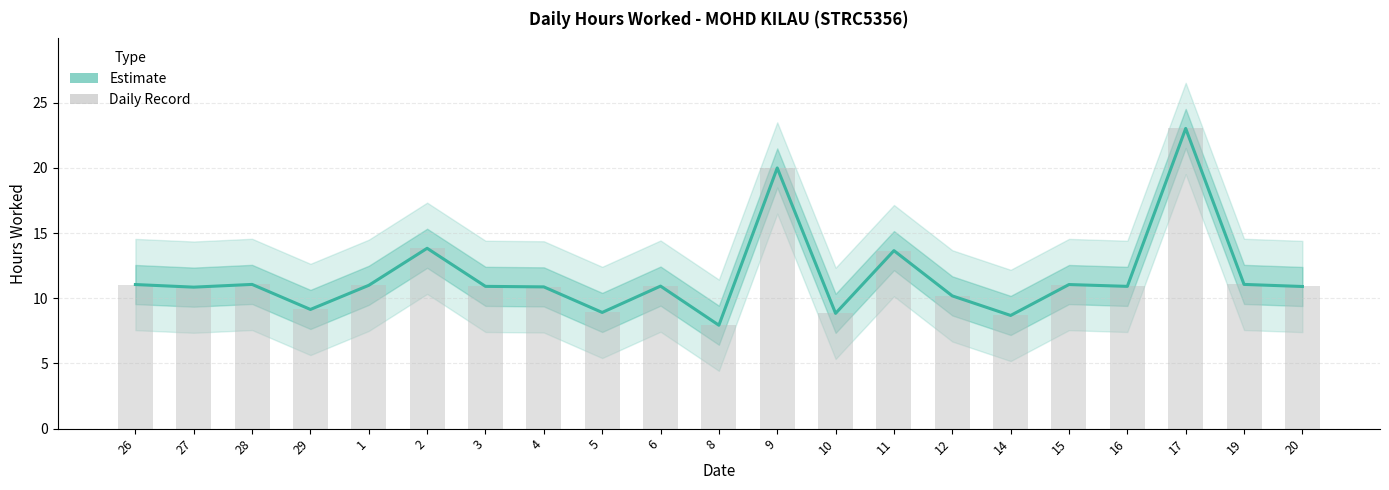

How many data points are above 10?

16